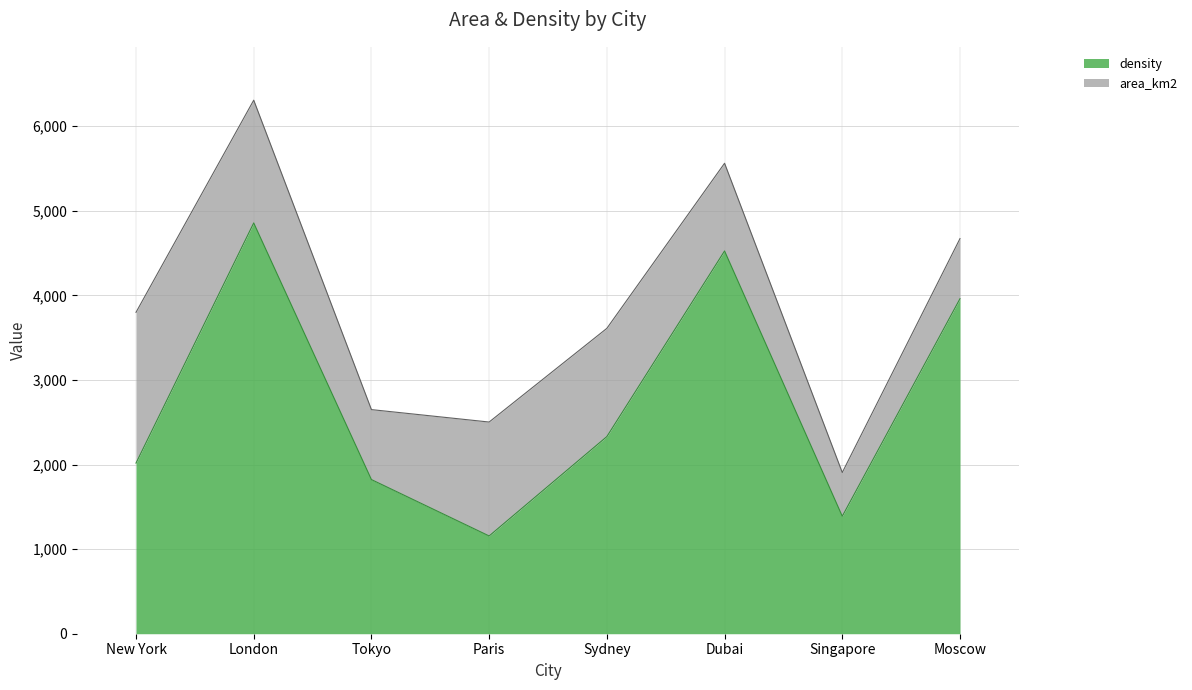

Rank the categories by value from highest to lowest.

London, Dubai, Moscow, Sydney, New York, Tokyo, Singapore, Paris